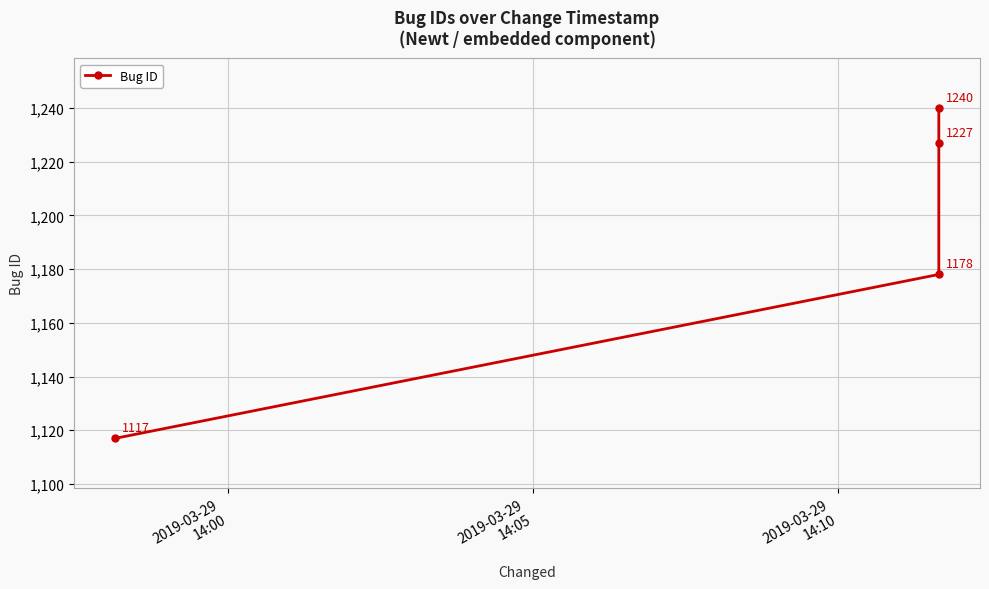

The chart shows a value of 1877 at 2019-03-29
14:10. True or false?

False